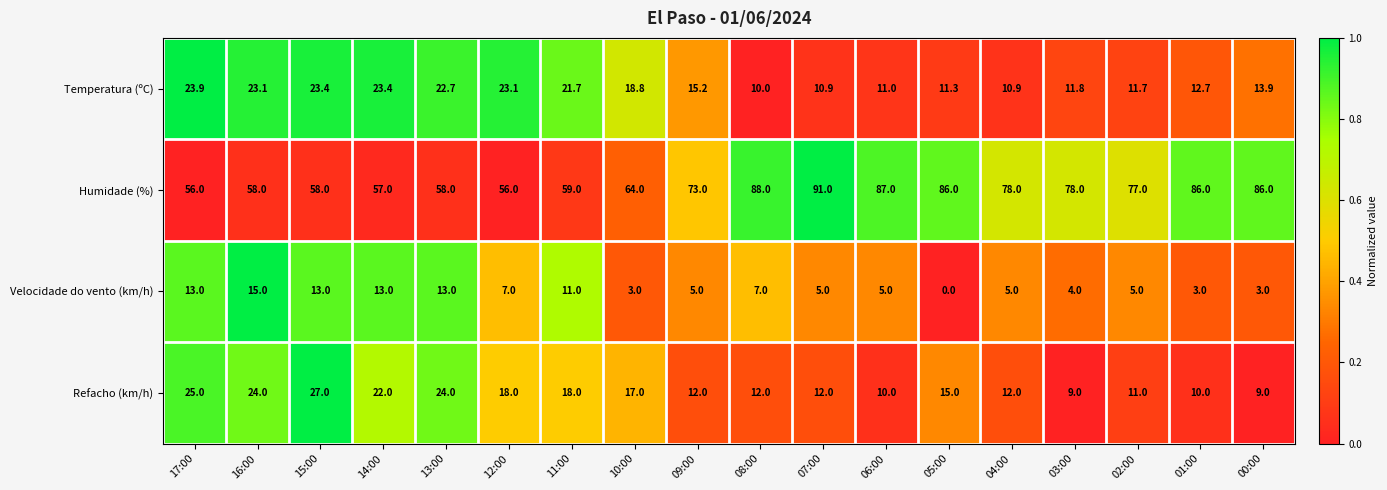

Which series has the largest total across all categories?

Humidade (%)